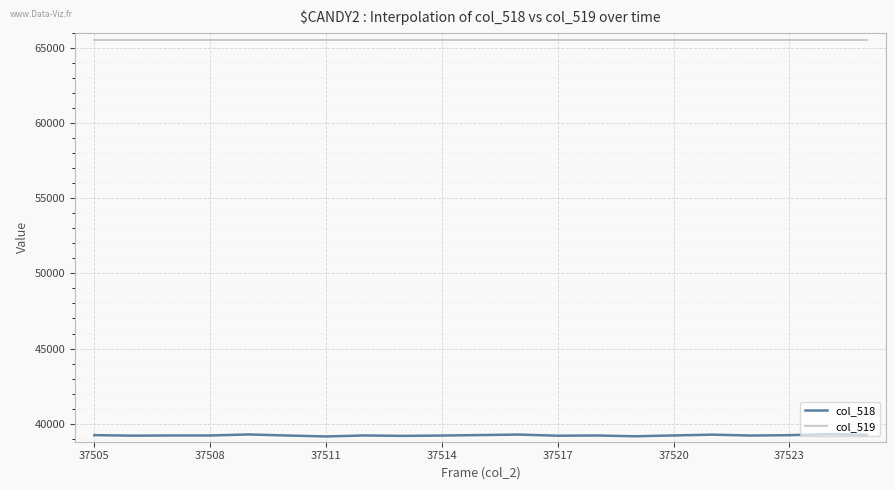

How many lines are shown in the chart?

2